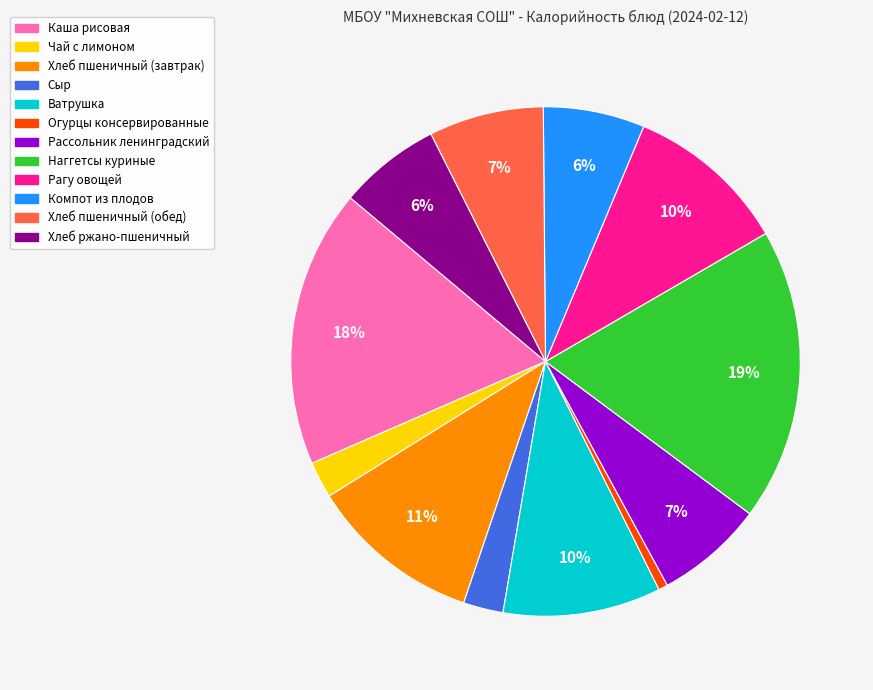

To the nearest percent, what percentage of the pie is Компот из плодов?

6%